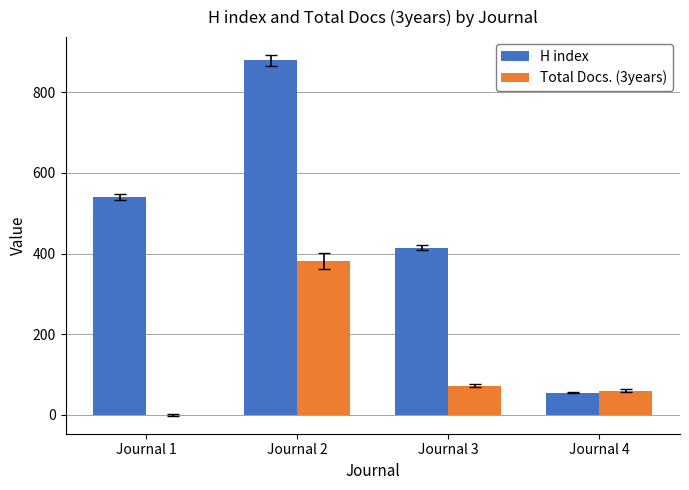

Between Journal 1 and Journal 2, which series saw the biggest shift?

Total Docs. (3years)